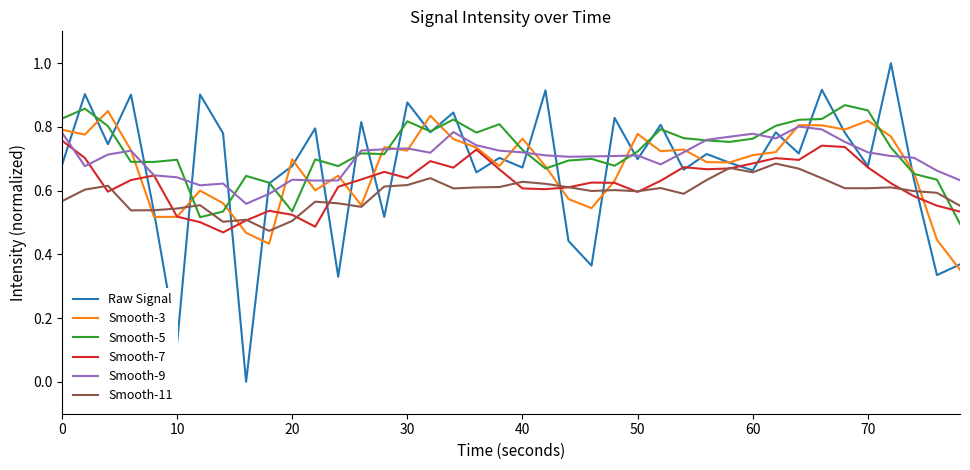

Which series has the widest spread of values?

Raw Signal